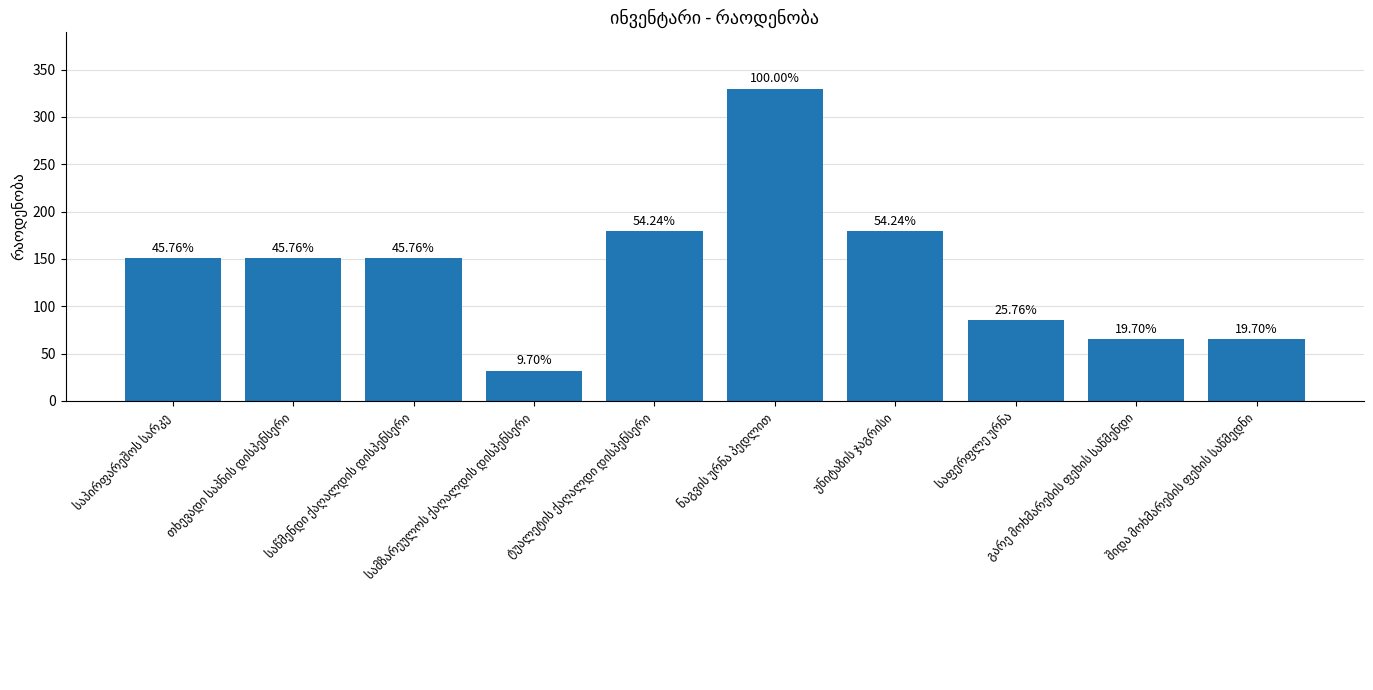

Which has a higher value, შიდა მოხმარების ფეხის საწმედნი or უნიტაზის ჯაგრისი?

უნიტაზის ჯაგრისი